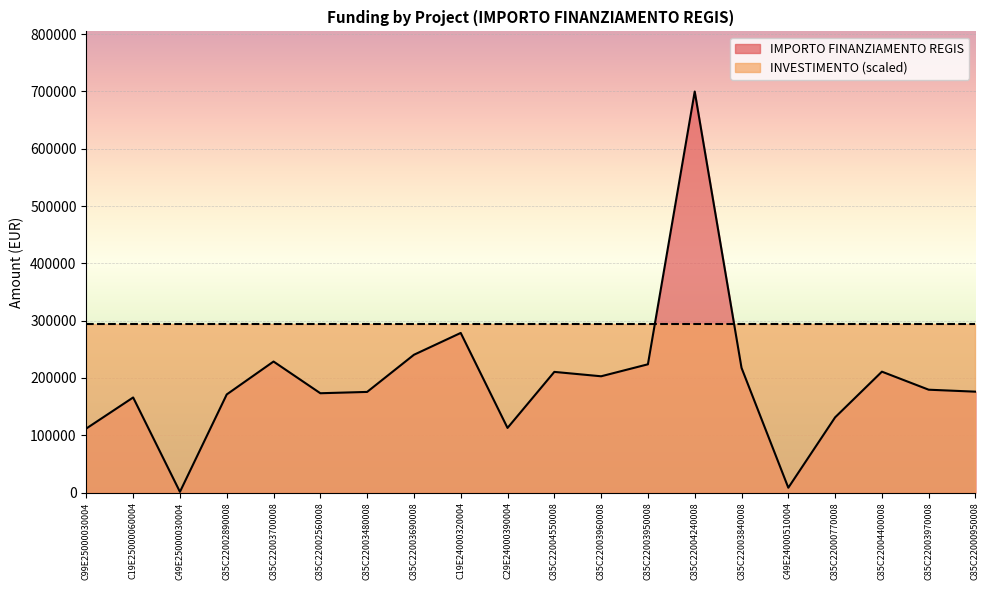

Reading left to right, list all the values displayed in this chart.

111760.0	165869.6	1200.0	171177.7	228592.8	173263.3	175568.4	240397.6	278493.2	112730.4	210514.6	202864.8	223771.4	699734.4	217613.5	8377.6	131200.0	210913.7	179420.1	176000.4